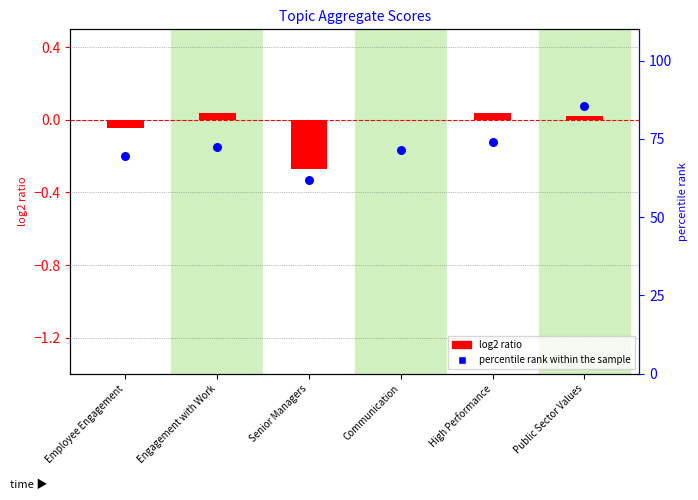

At which category is the sum across all series the highest?

Public Sector Values